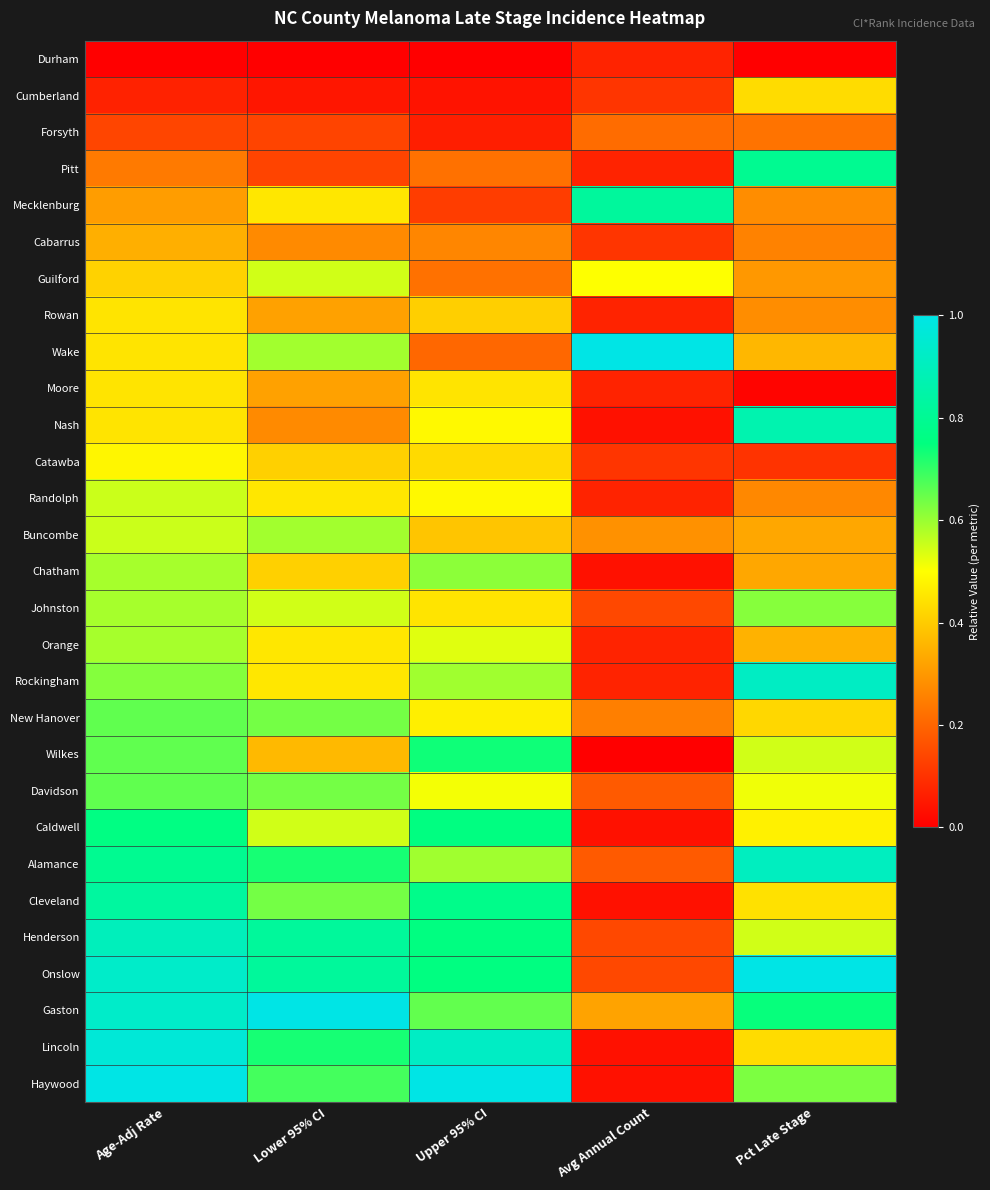

Which series has the largest range (max minus min)?

Haywood